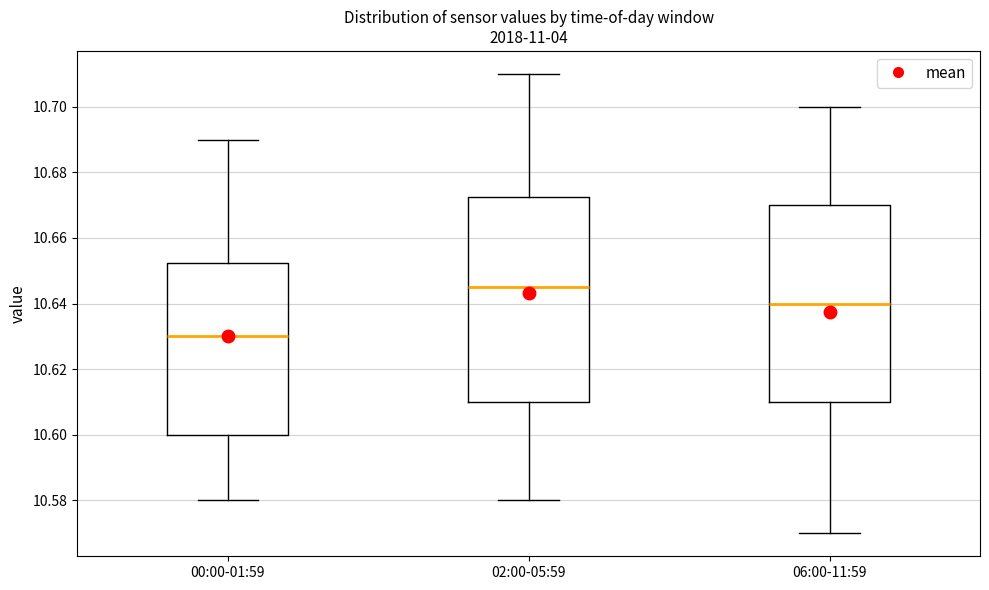

Reading left to right, transcribe this box plot: for each box, give where its median line is, the range the box spans, and where its two whiskers end, as read against the y-axis. The values are not printed on the chart, so give them approximately, as read against the axis.

00:00-01:59: median 10.630, box 10.600 to 10.652, whiskers 10.580 to 10.690
02:00-05:59: median 10.646, box 10.610 to 10.672, whiskers 10.580 to 10.710
06:00-11:59: median 10.640, box 10.610 to 10.670, whiskers 10.570 to 10.700